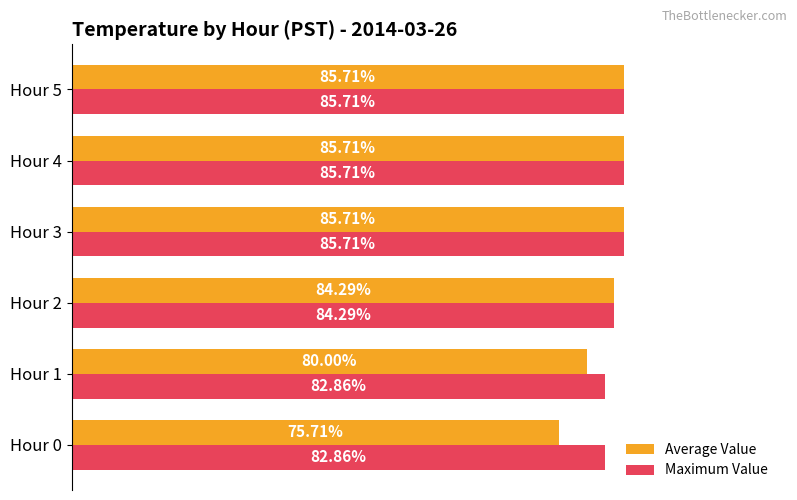

What are all the series names shown in the legend?

Average Value, Maximum Value